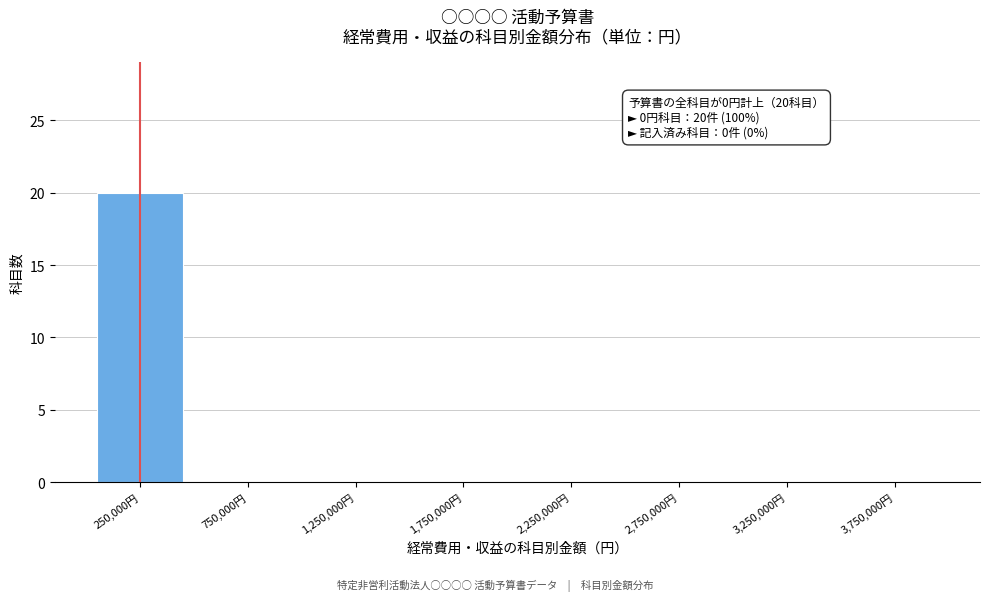

Reading right to left, transcribe all the data shown in this chart.

3,750,000円=0	3,250,000円=0	2,750,000円=0	2,250,000円=0	1,750,000円=0	1,250,000円=0	750,000円=0	250,000円=20